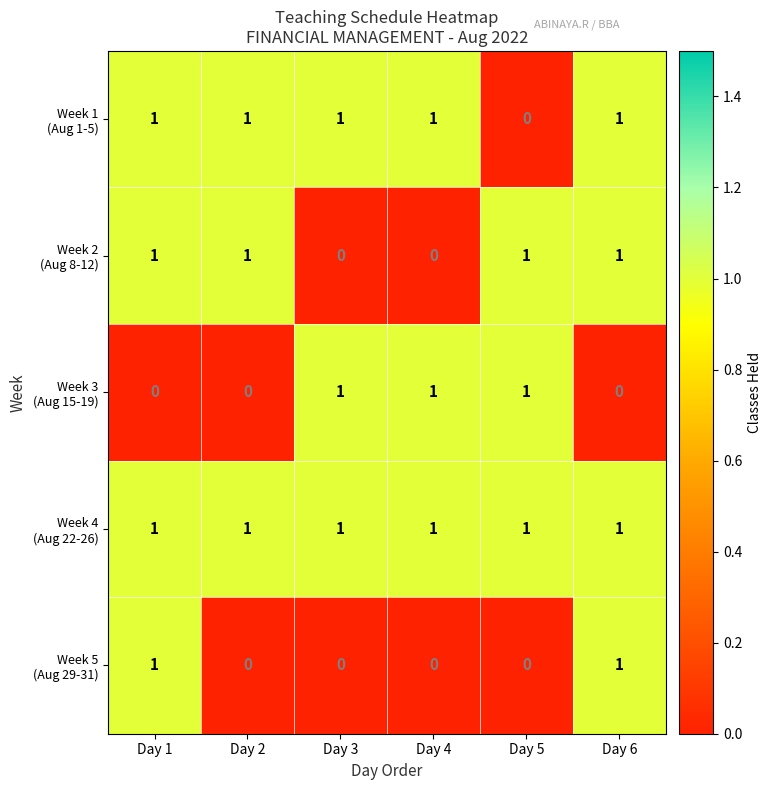

What is the total value across all series at Day 6?

4